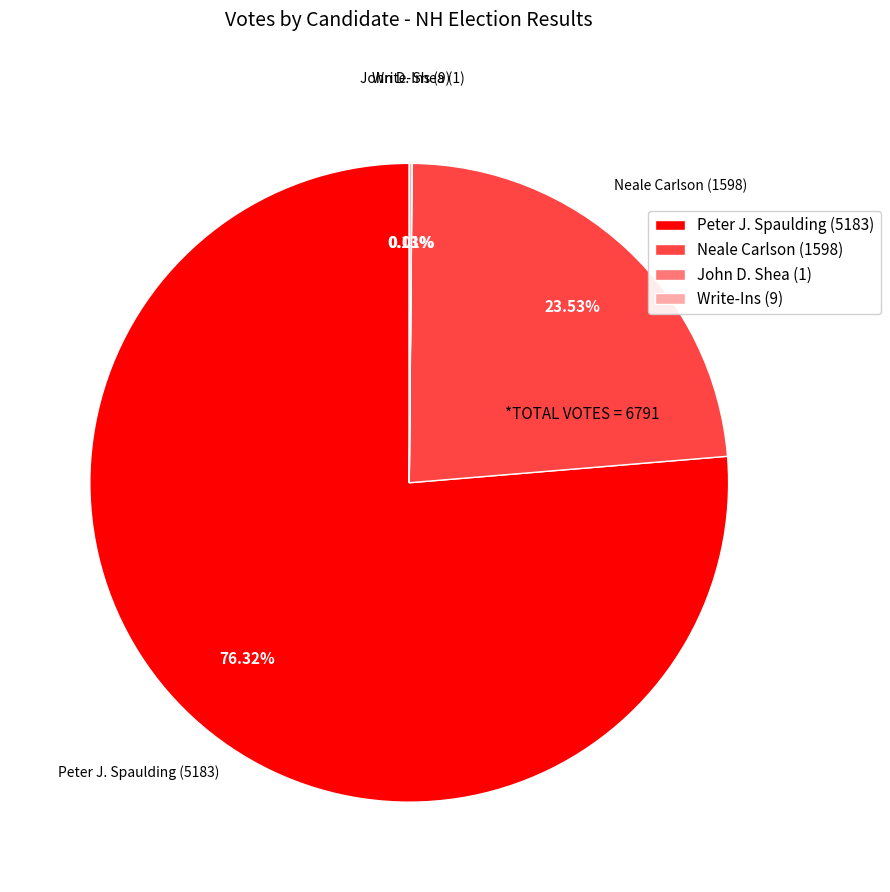

Is there a majority slice in this chart?

Yes